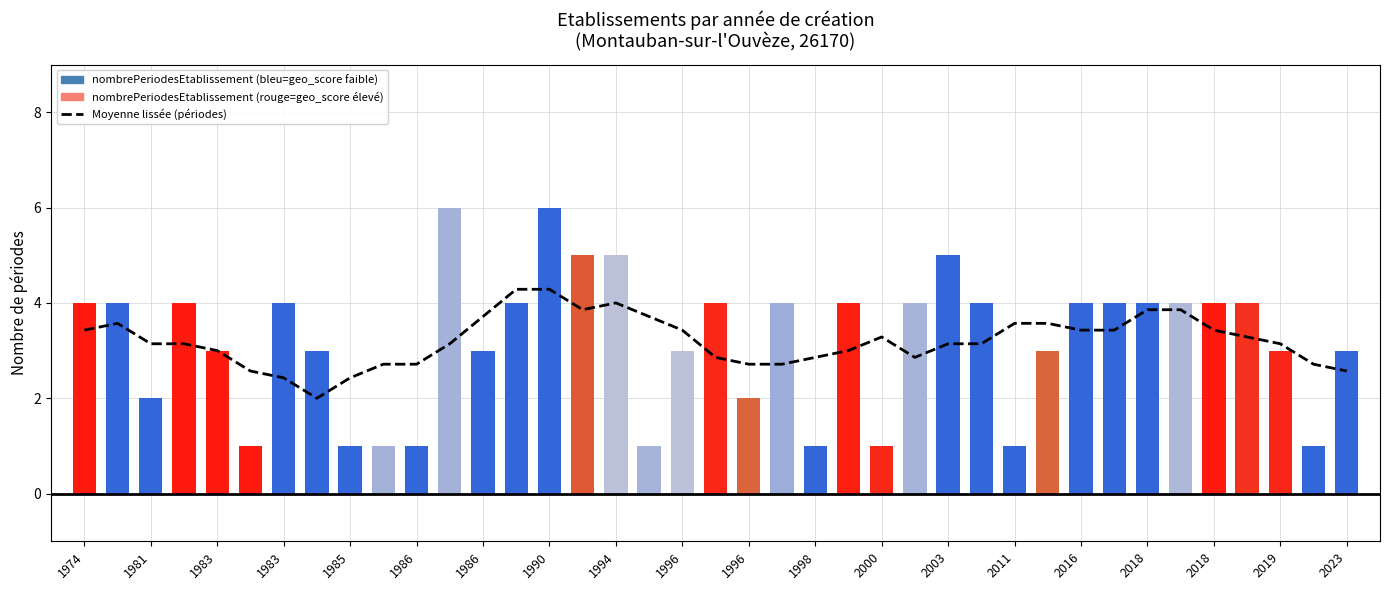

What is the average value?

3.2